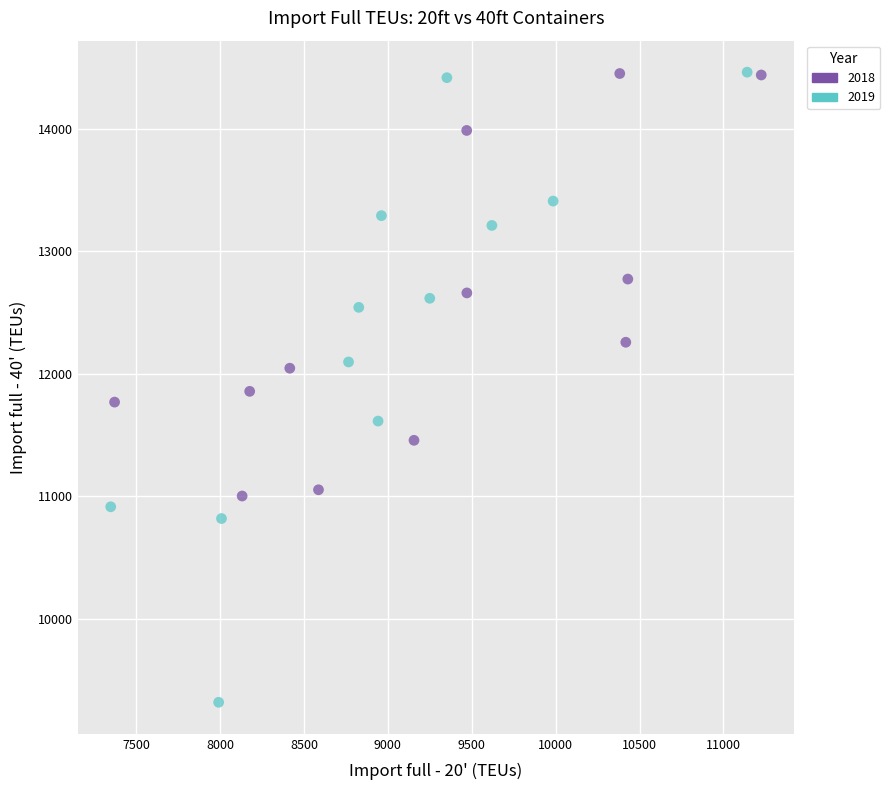

Which series reaches the minimum Y coordinate?

2019